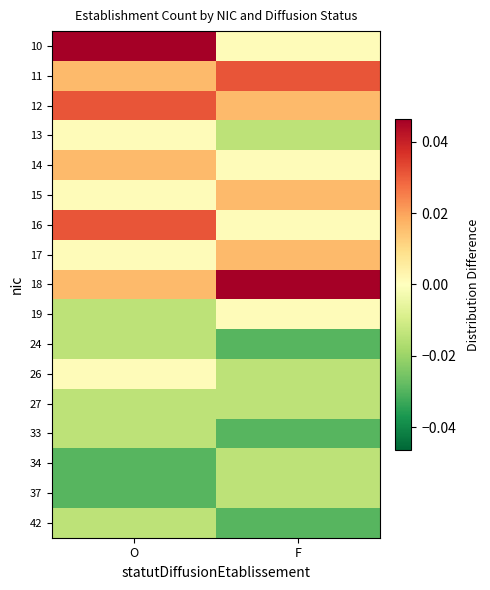

At how many categories does at least one series exceed 0?

2